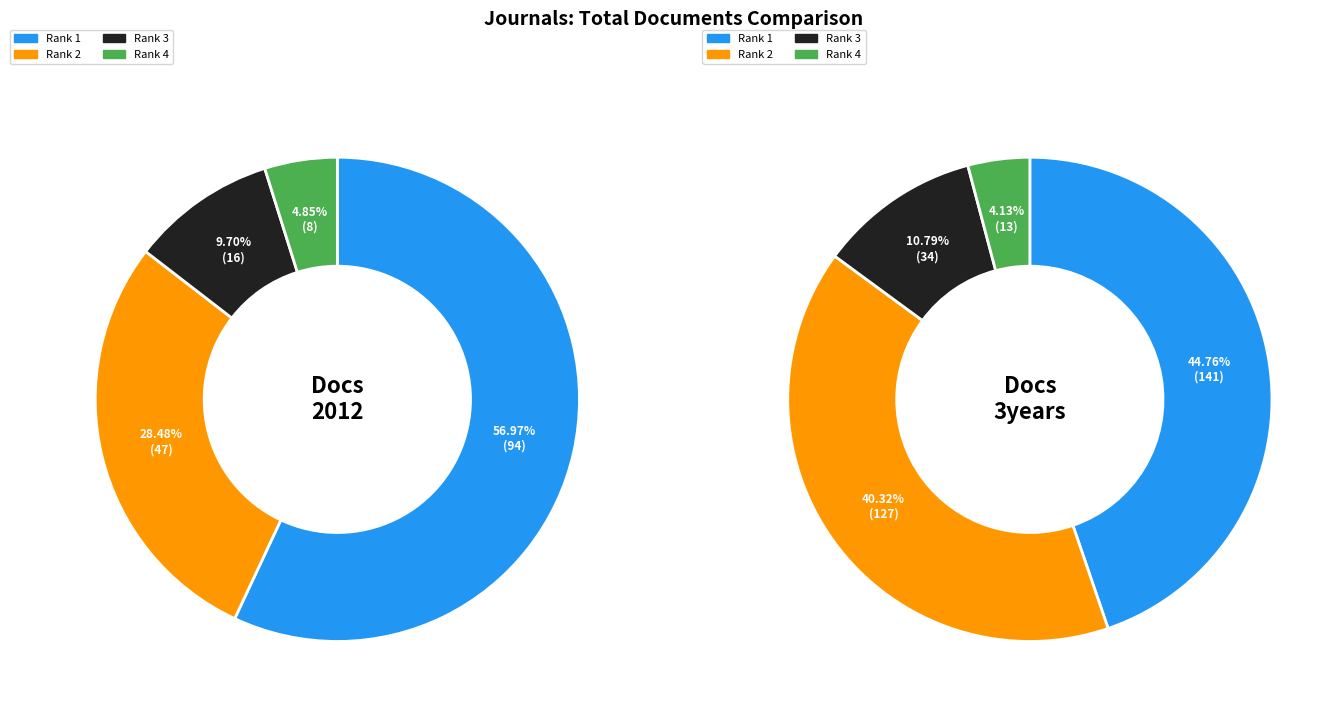

How many segments does this pie chart have?

4